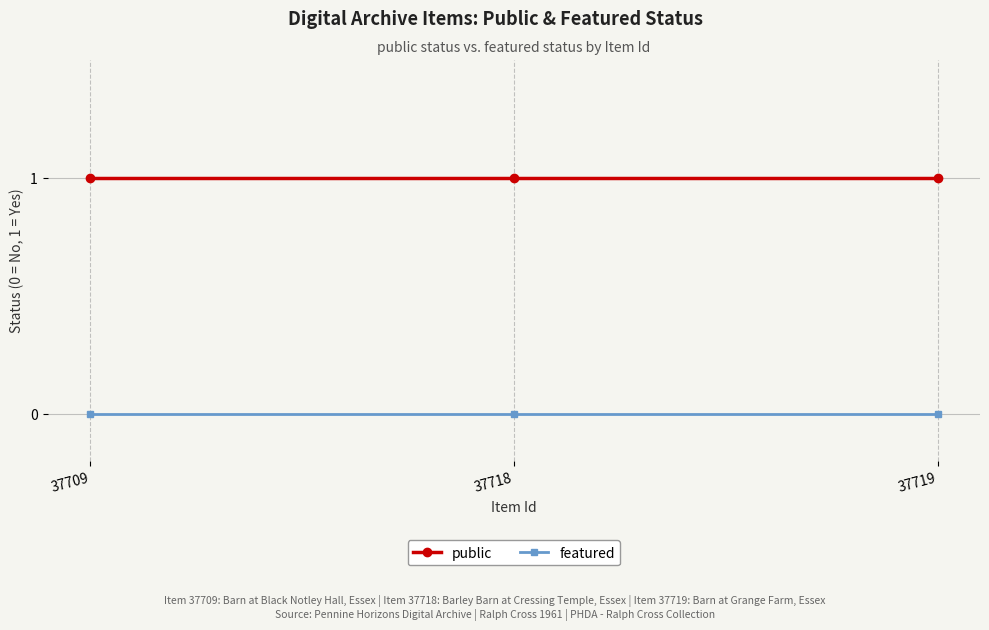

What is the difference between the highest and lowest values at 37709?

1